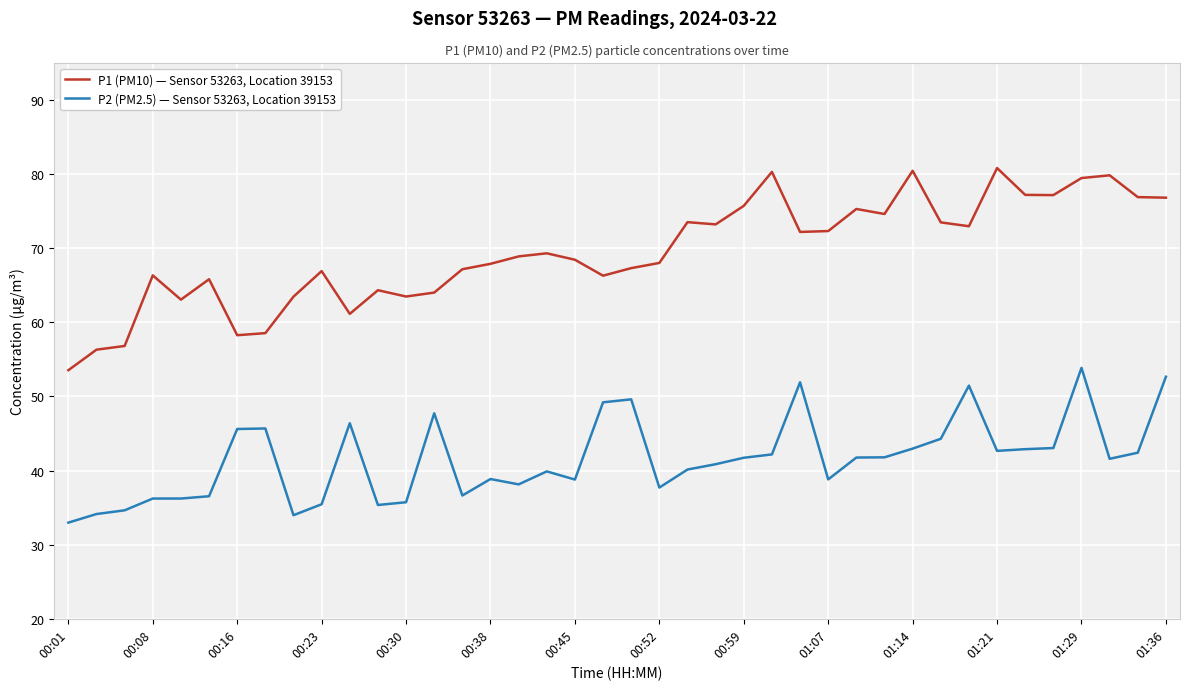

Which series has the largest total across all categories?

P1 (PM10) — Sensor 53263, Location 39153